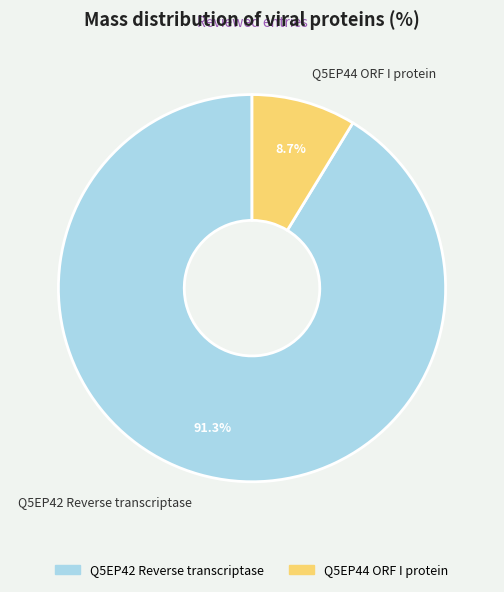

The Q5EP44 ORF I protein slice represents 9% of the pie. True or false?

True